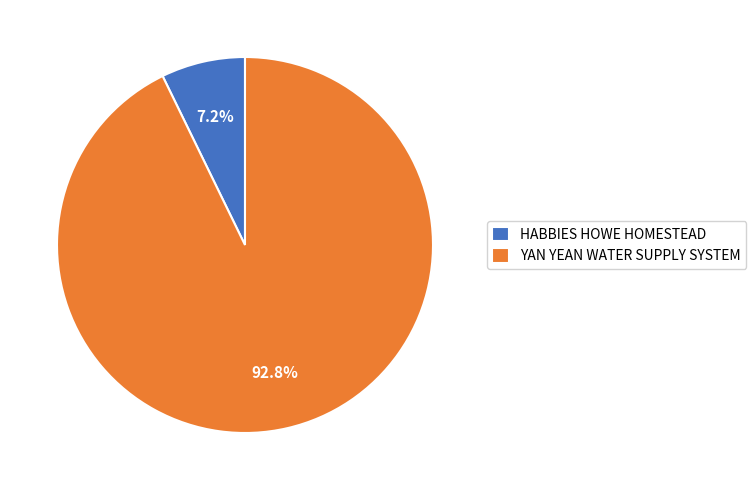

Which category has the smallest portion of the pie?

HABBIES HOWE HOMESTEAD